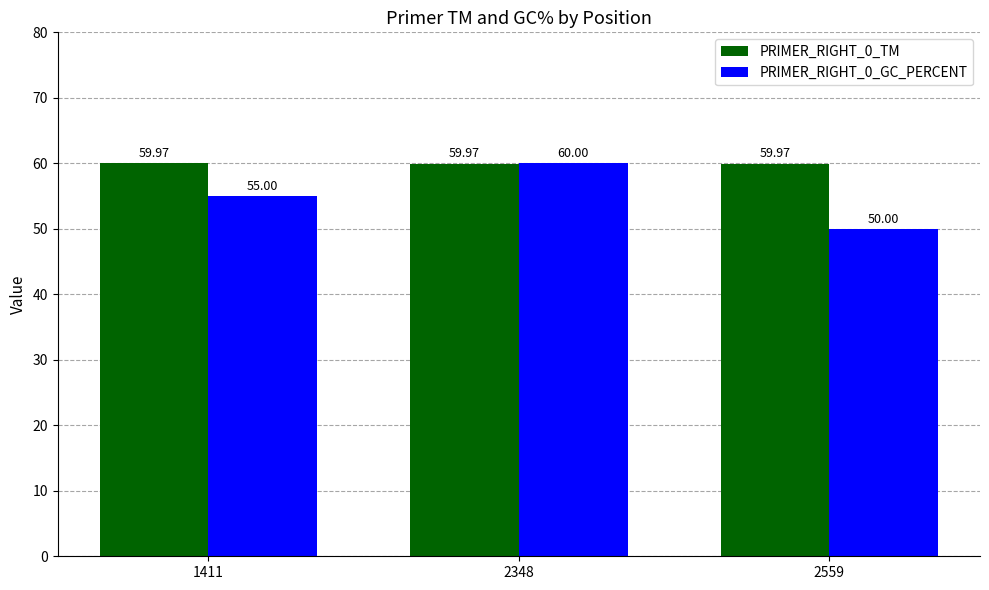

What is the total value across all series at 2348?

120.0